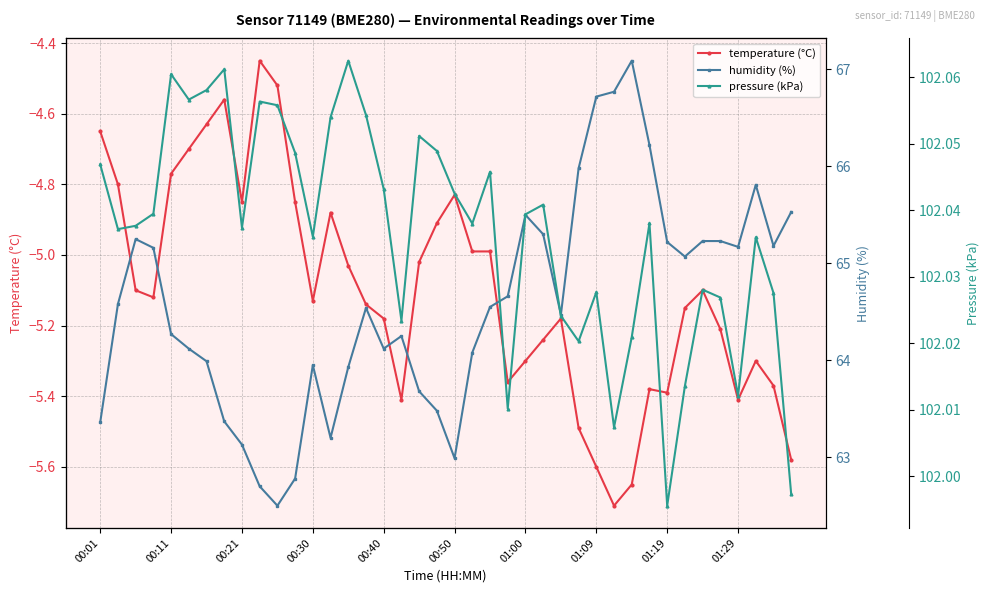

True or false: temperature (°C) has more than 1 interior local peaks.

True